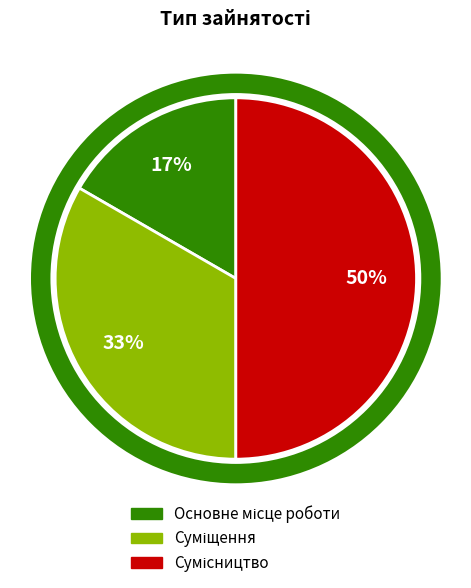

To the nearest percent, what is the difference between the largest and smallest slice percentages?

33%